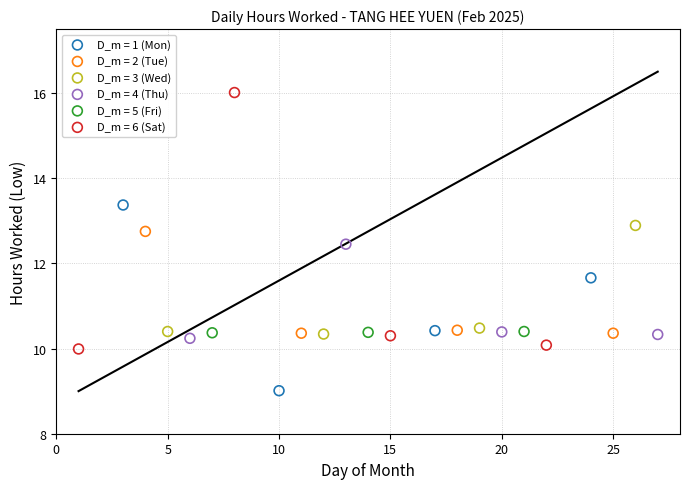

Which series reaches the maximum Y coordinate?

D_m = 6 (Sat)